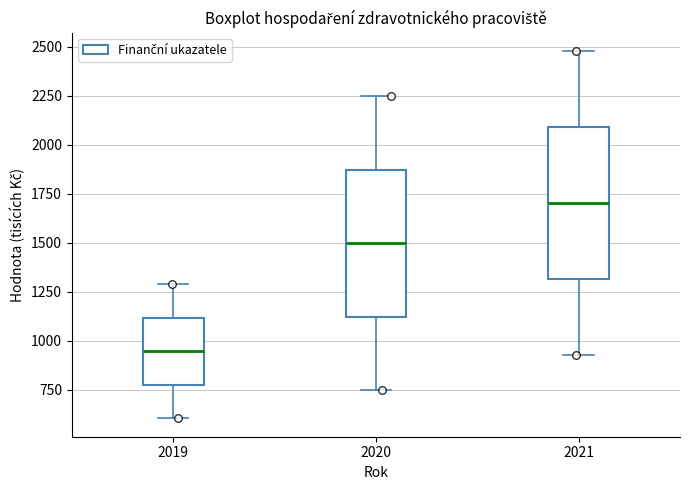

Which box's median line is the highest?

2021